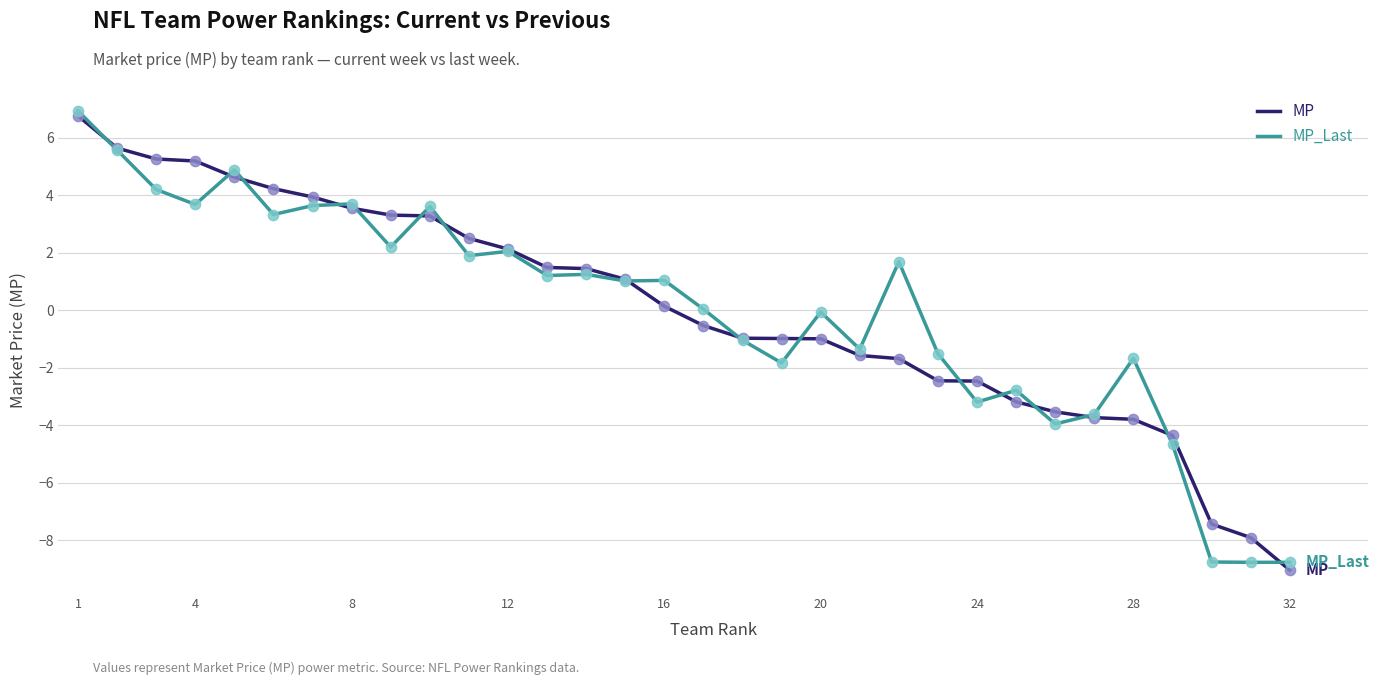

What is the minimum value shown in the chart?

-9.0